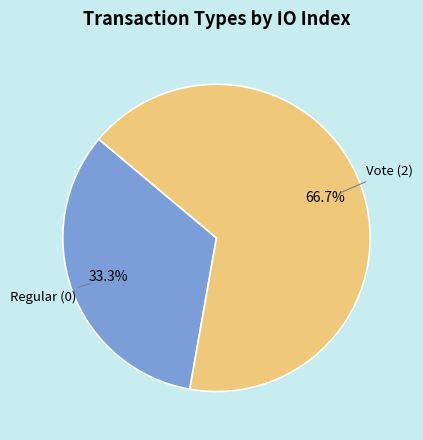

Is there any slice that represents more than half of the pie?

Yes